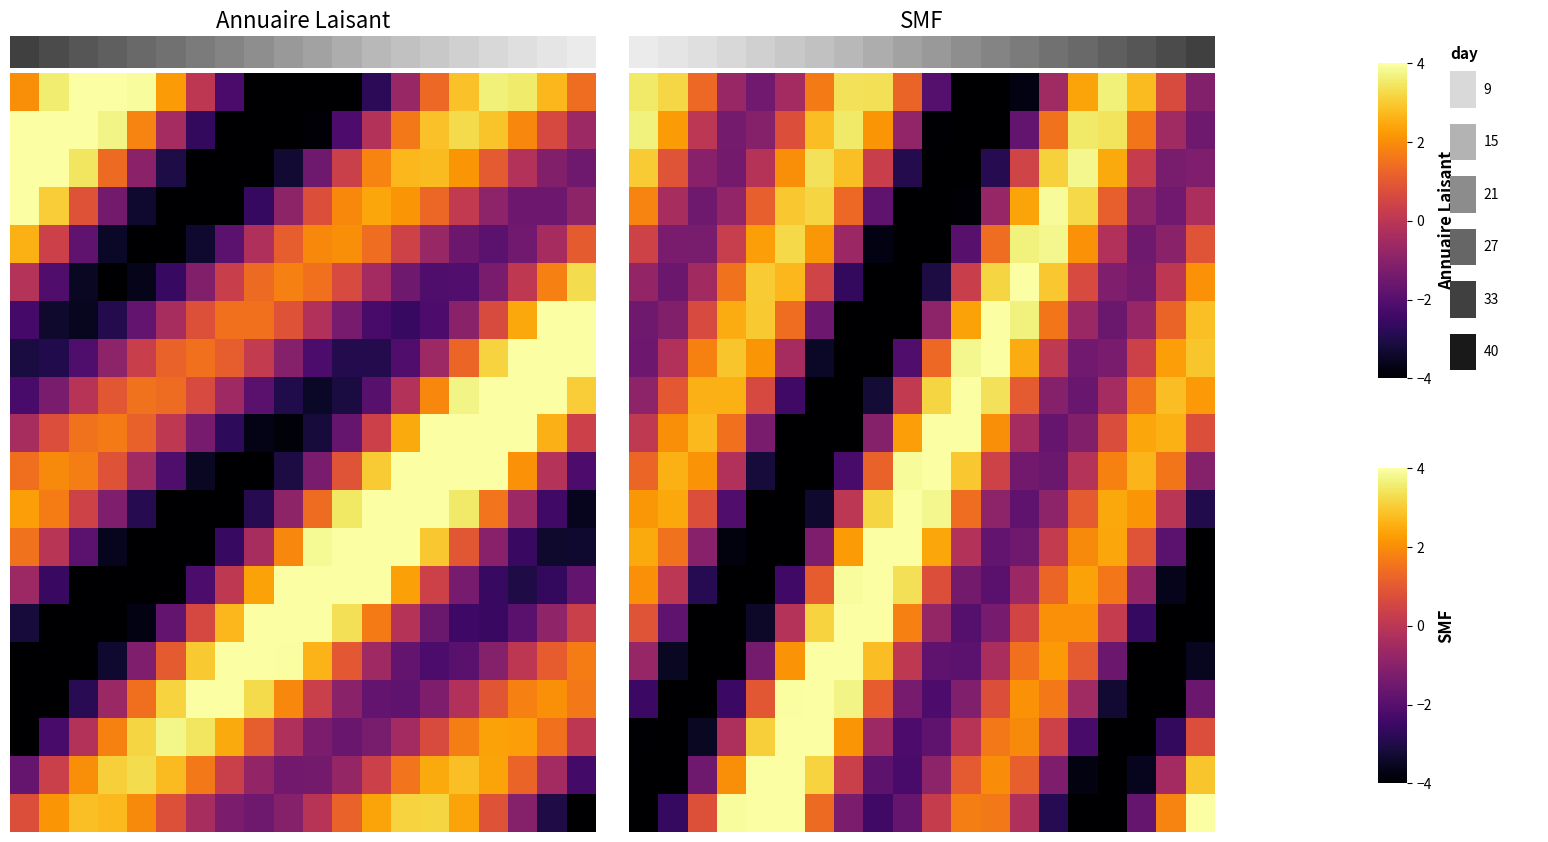

What is the total value across all series at 5?

9.3